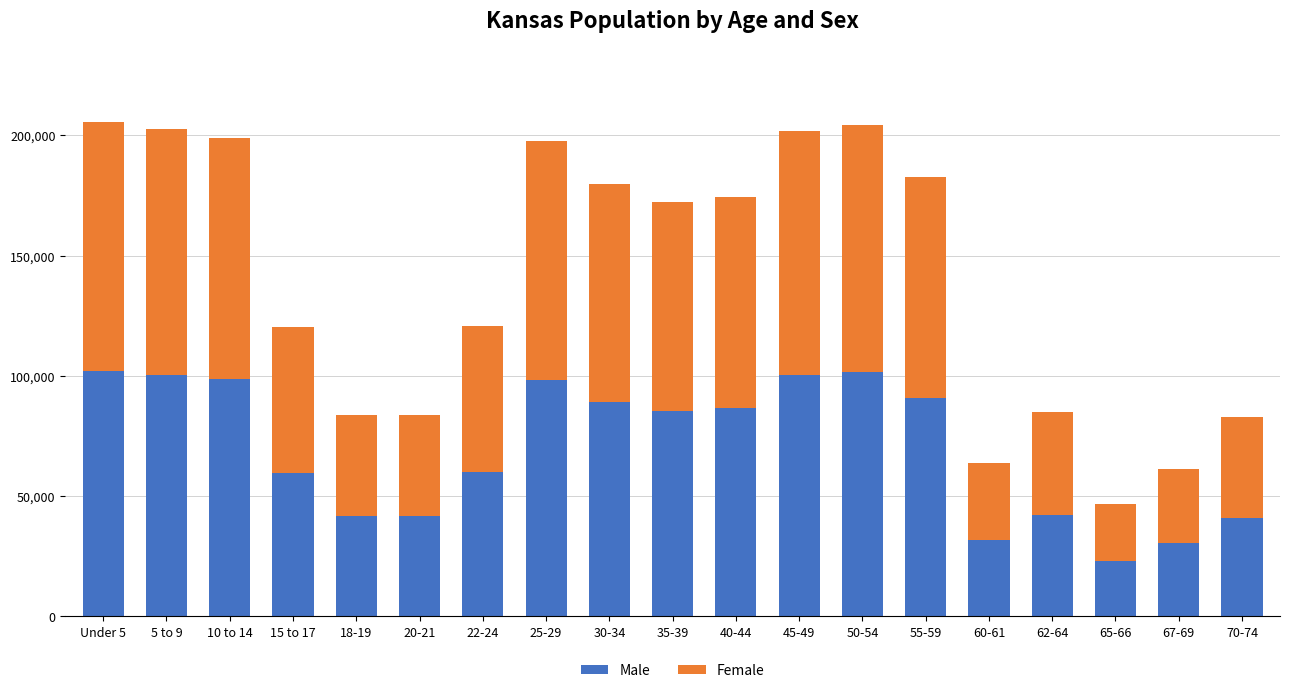

Which category has the lowest value in the Male series?

65-66